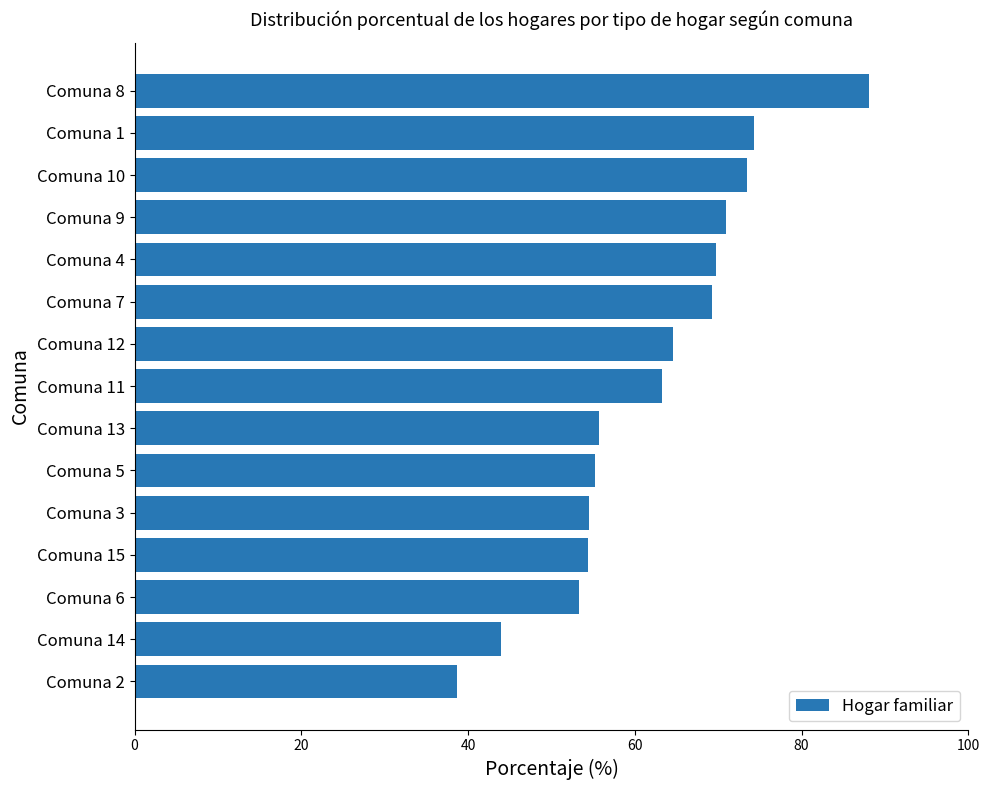

True or false: the data shows 55.2 at Comuna 5.

True